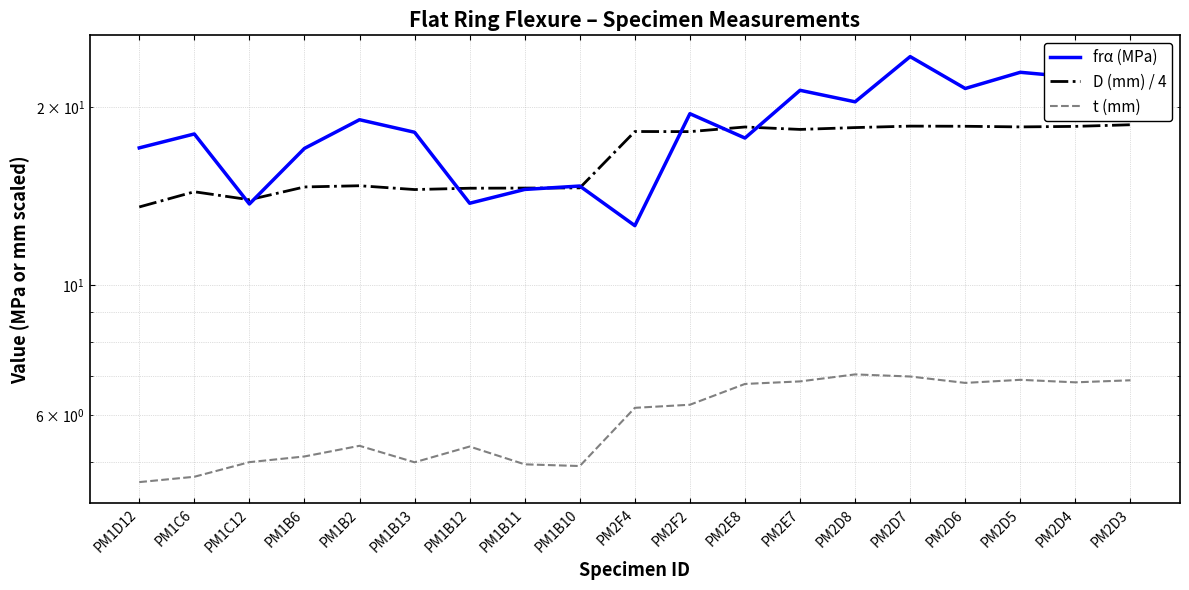

What position from the right is PM1B10?

11